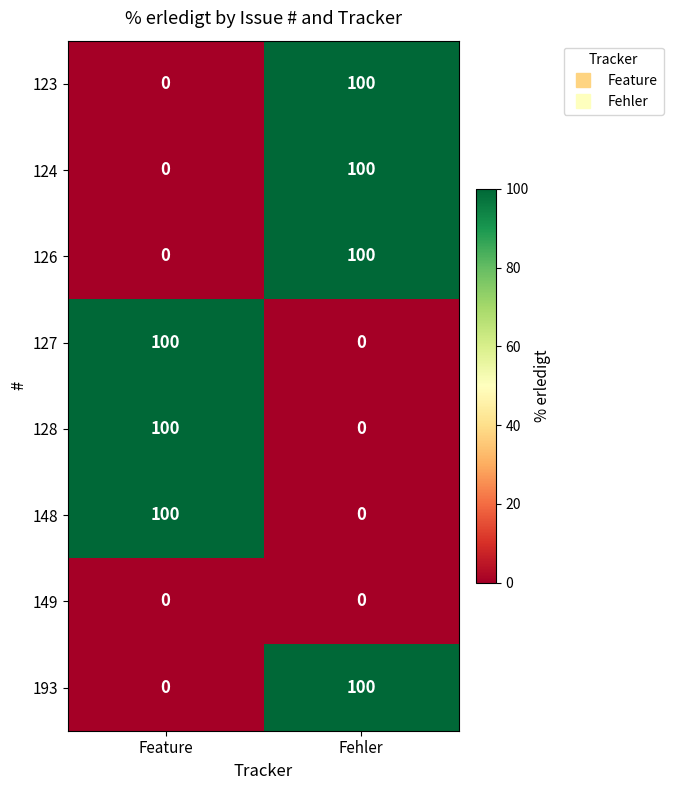

Is it true that 127 equals 100 at Feature?

True